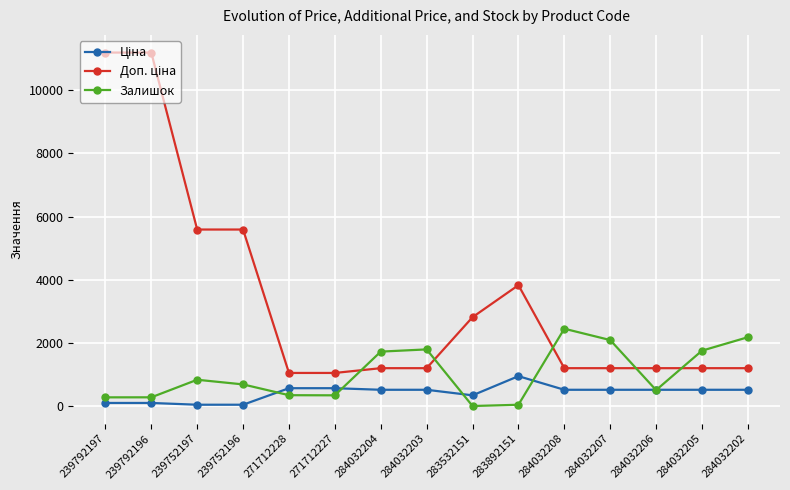

In Залишок, how many points are lower than both neighbors (excluding endpoints)?

3